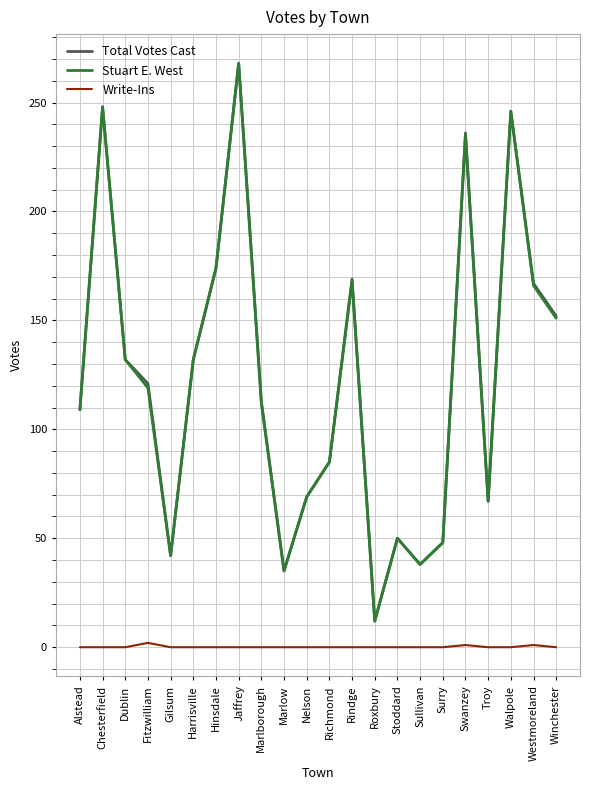

The value of Write-Ins at Gilsum is 0. True or false?

True